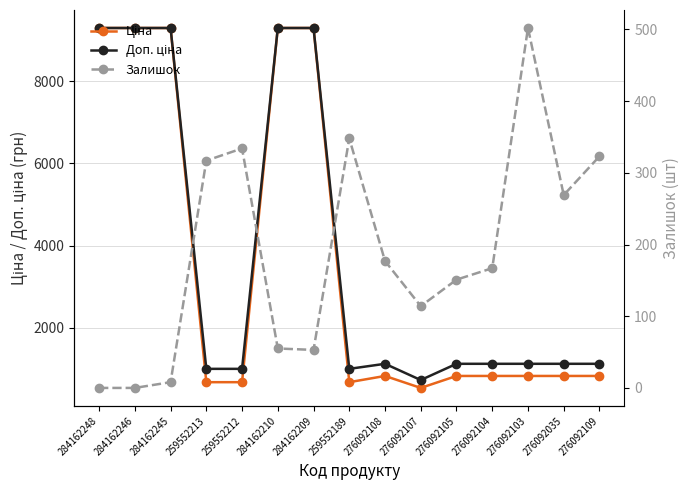

Where is Залишок nearest to the value 251?

276092035